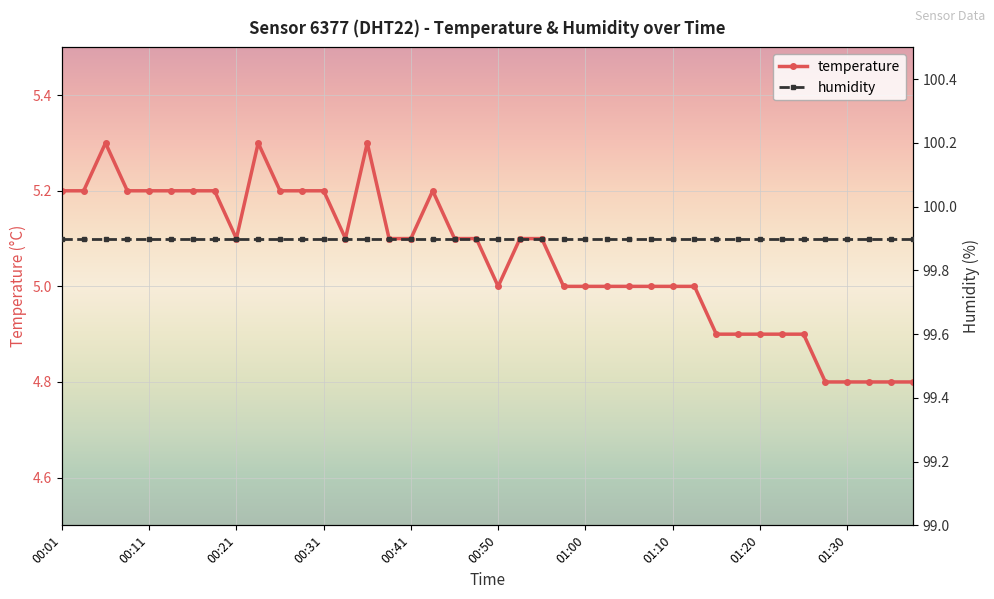

What is the change in value from 00:06 to 00:33?

-0.2